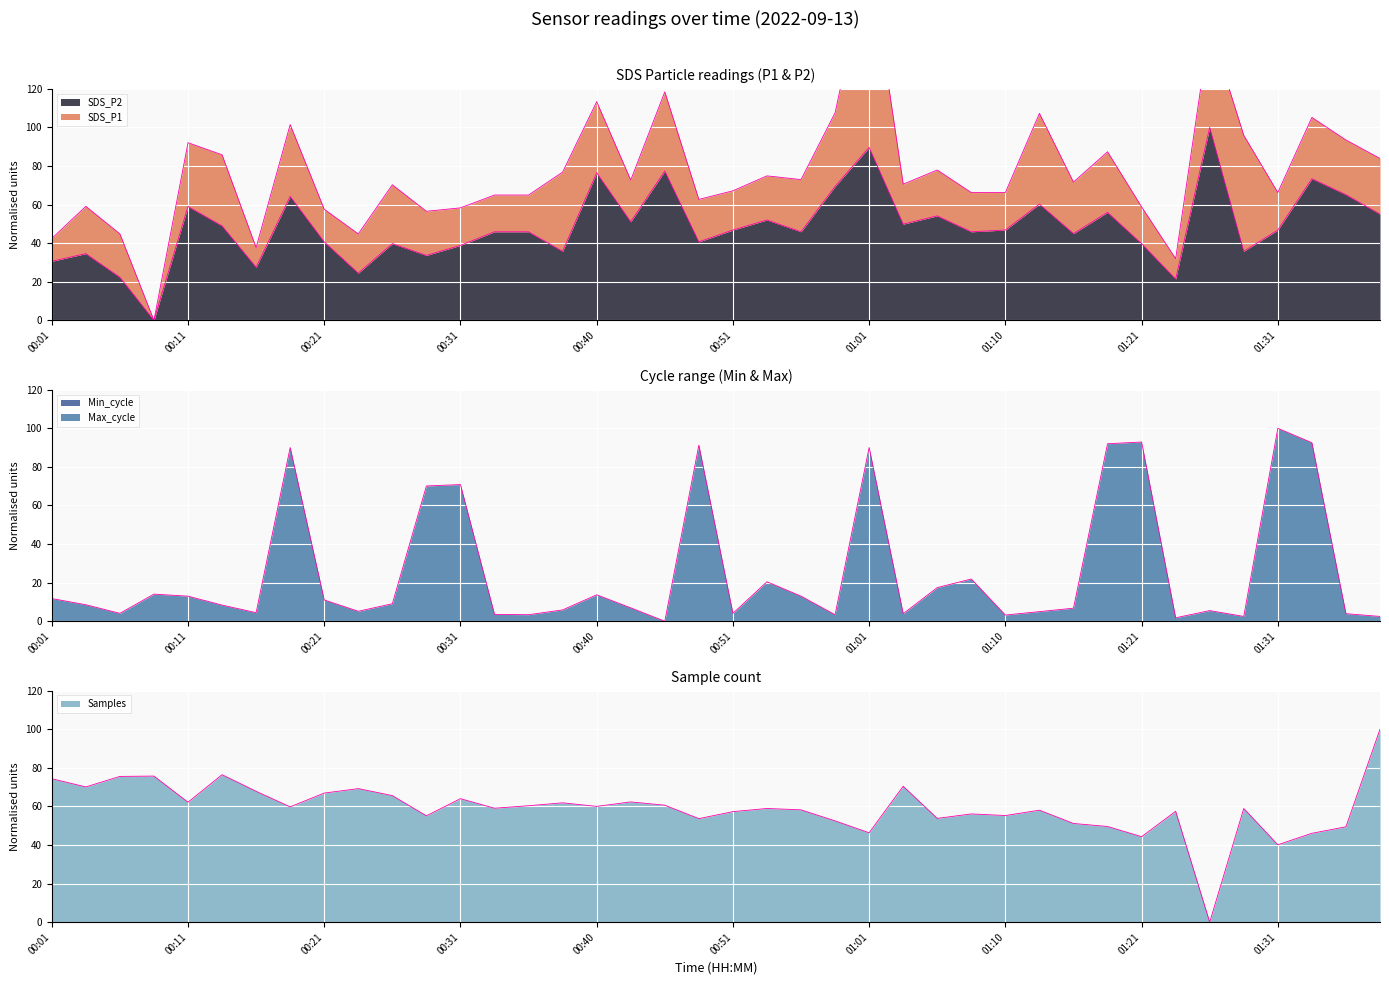

What is the difference between the second highest and second lowest values in the SDS_P2 series?

68.2